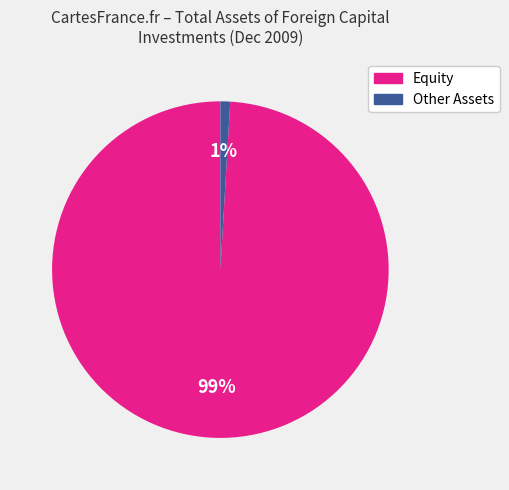

How many slices are in this pie chart?

2